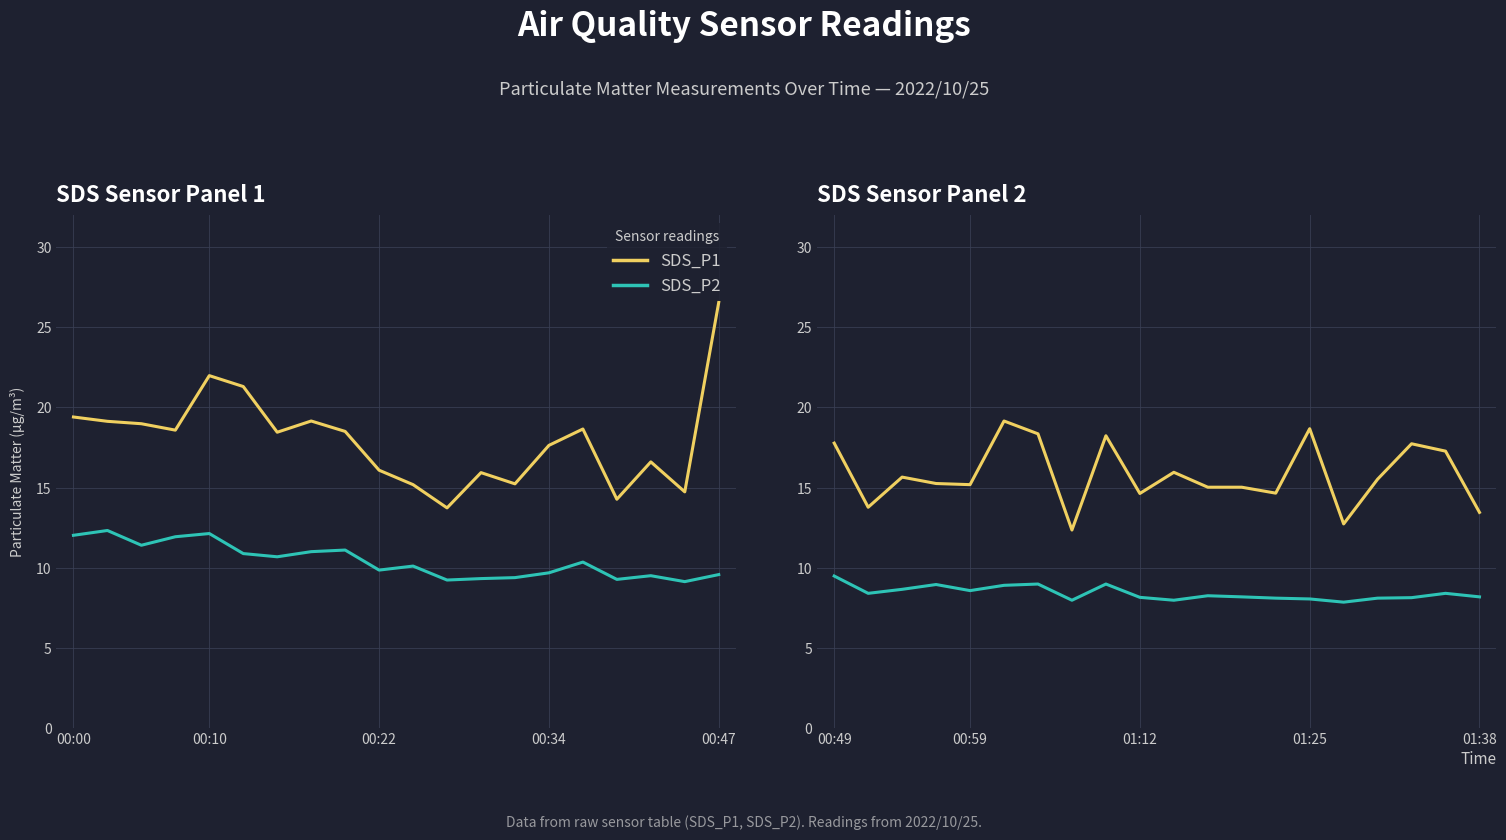

How many values in the SDS_P1 series exceed 15?

14